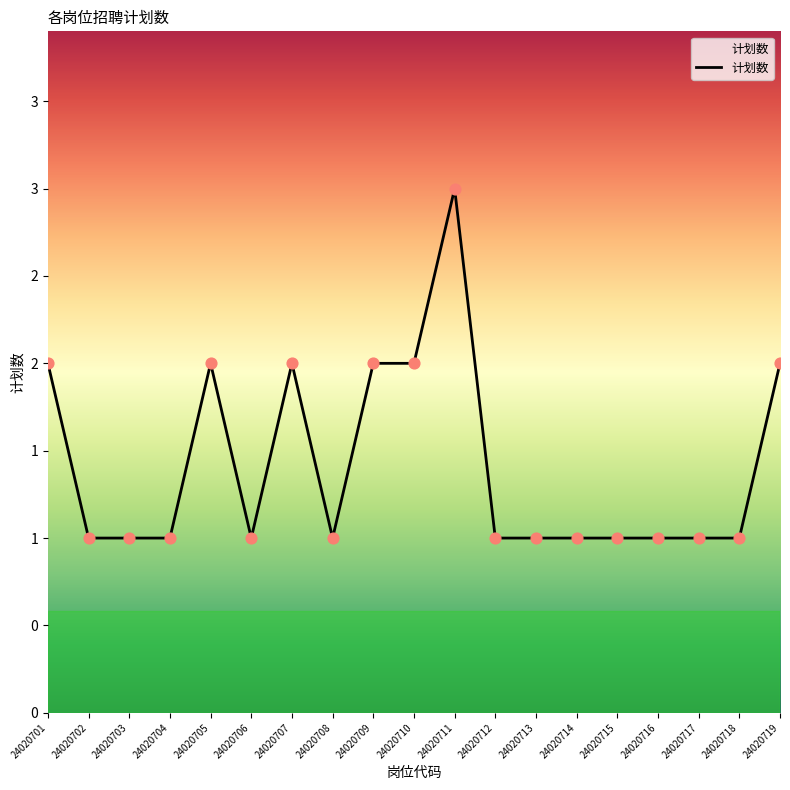

Approximately how many times larger is the value at 24020714 compared to 24020716?

1.0